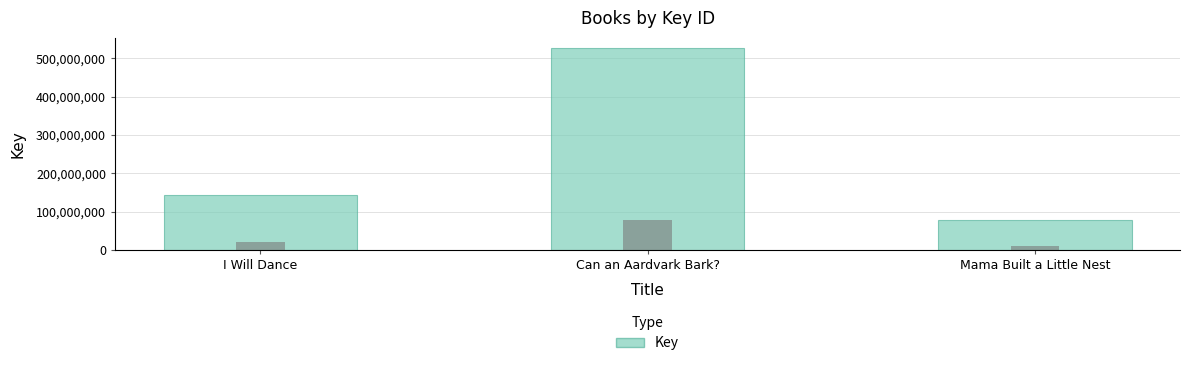

Where is the data nearest to the value 302255752?

I Will Dance